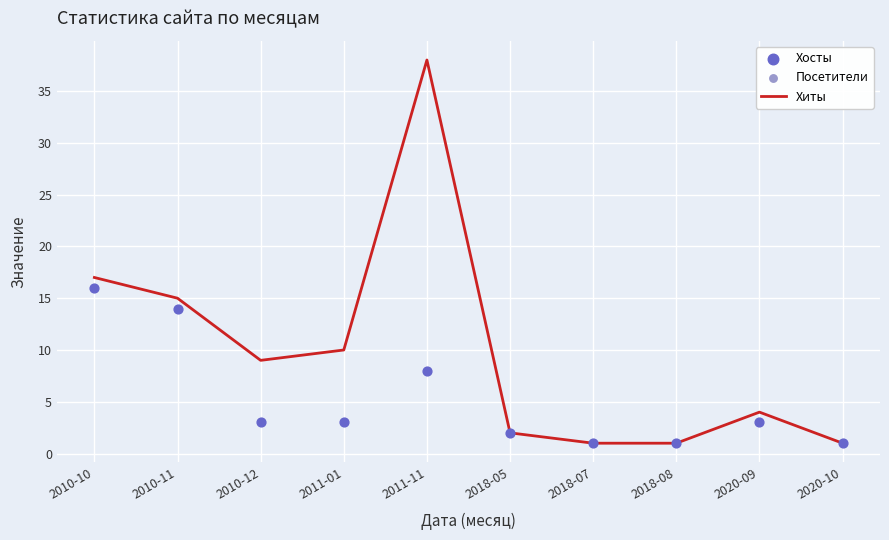

Which series contains the highest Y value?

Хиты